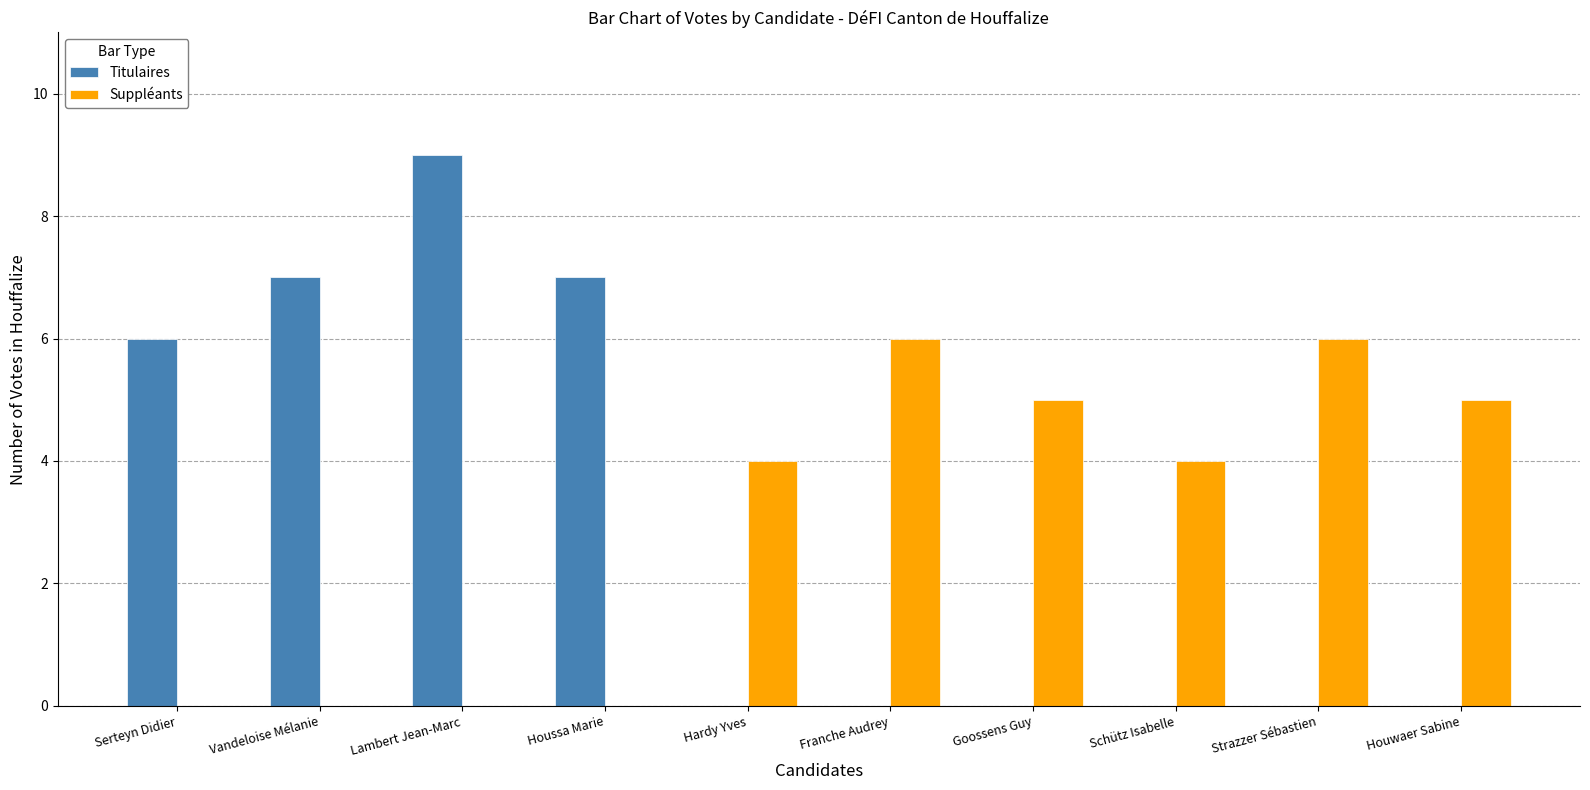

Which series changed the most between Houssa Marie and Schütz Isabelle?

Titulaires